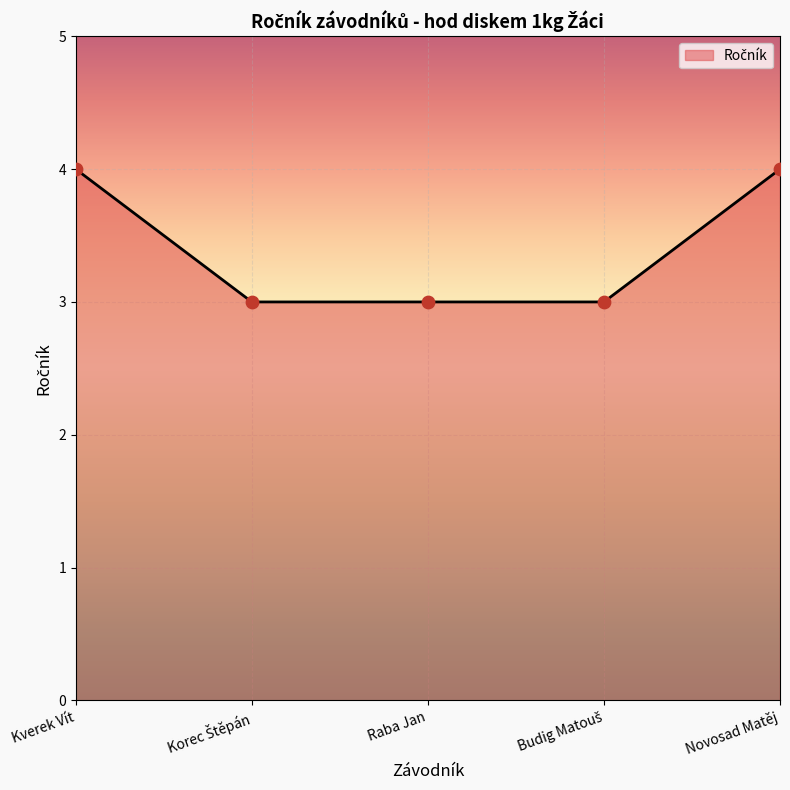

Which has a higher value, Novosad Matěj or Raba Jan?

Novosad Matěj